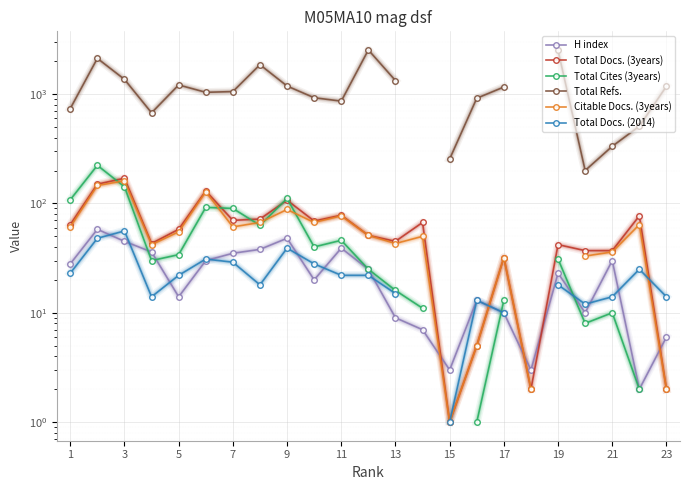

Rank the series by their maximum value, from highest to lowest.

Total Refs., Total Cites (3years), Total Docs. (3years), Citable Docs. (3years), H index, Total Docs. (2014)